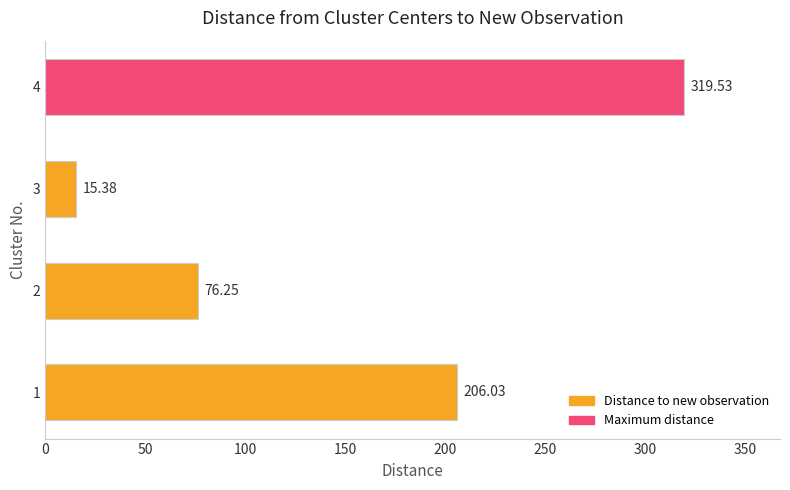

What is the change in value from 2 to 4?

+243.3